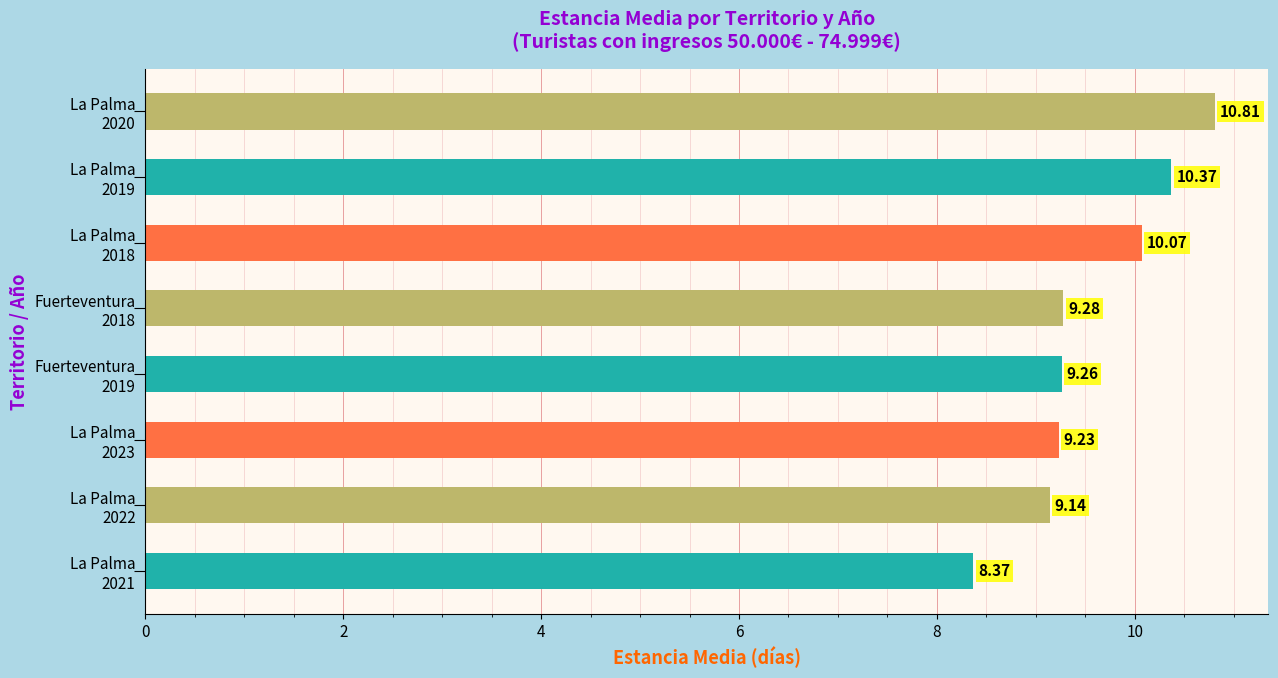

What is the maximum value shown in the chart?

10.8